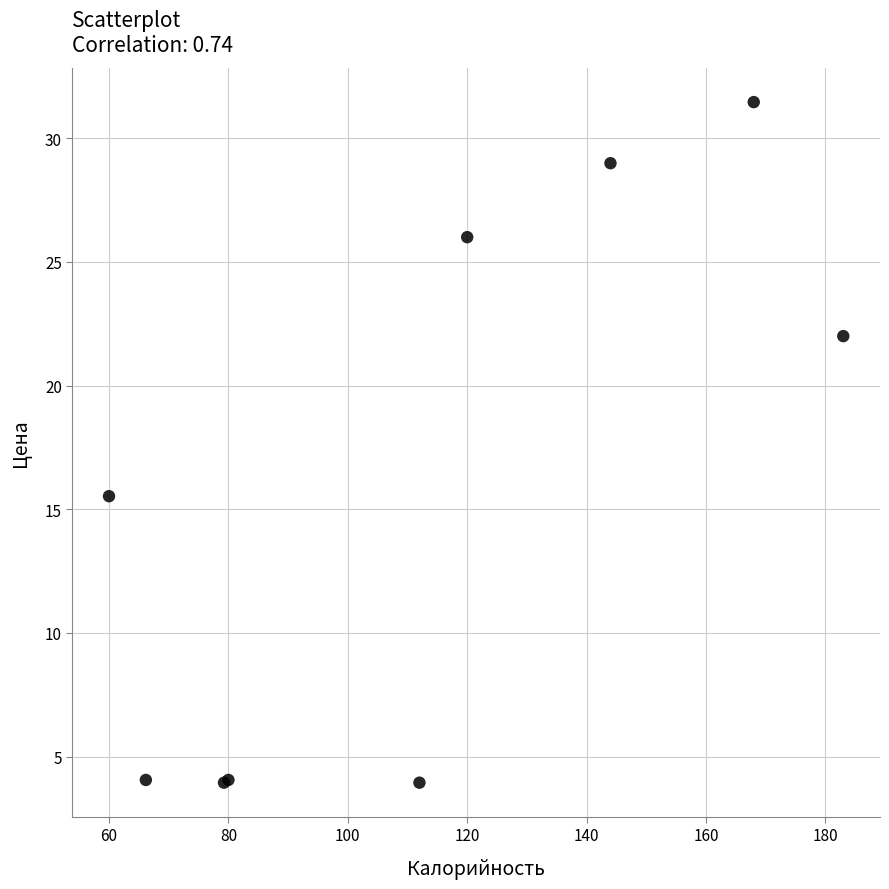

What Y value in the scatter plot is closest to 17?

15.5